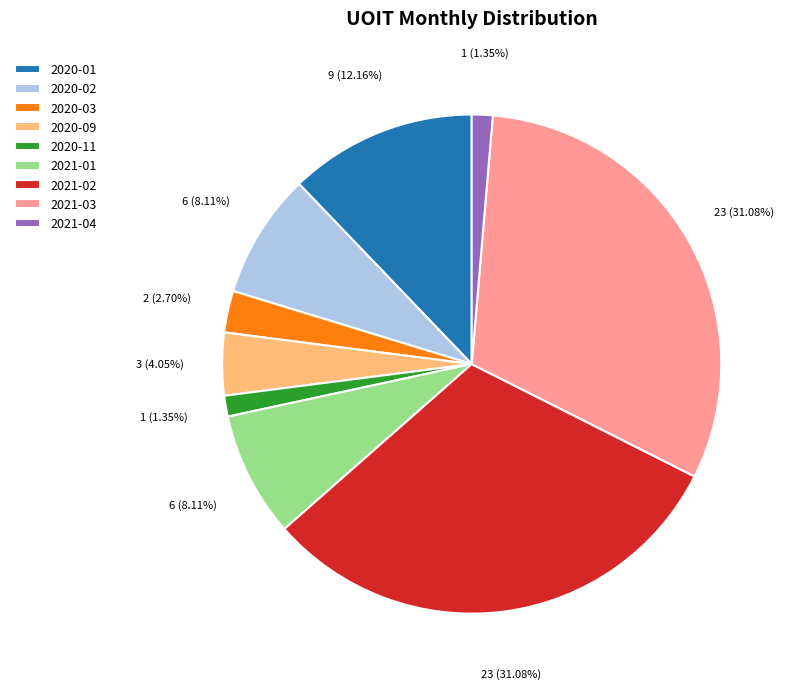

To the nearest percent, what is the difference between the 2020-09 and 2020-02 slice percentages?

4%